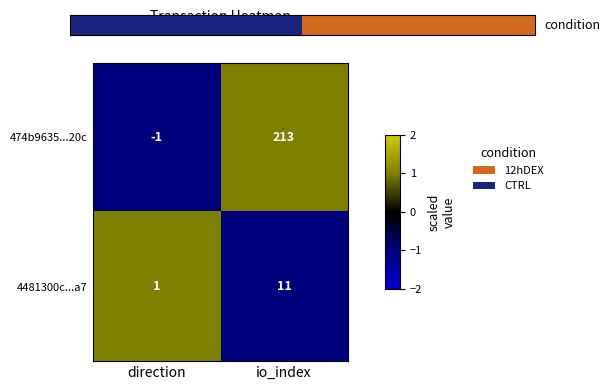

Where is 4481300c...a7 nearest to the value 6?

direction